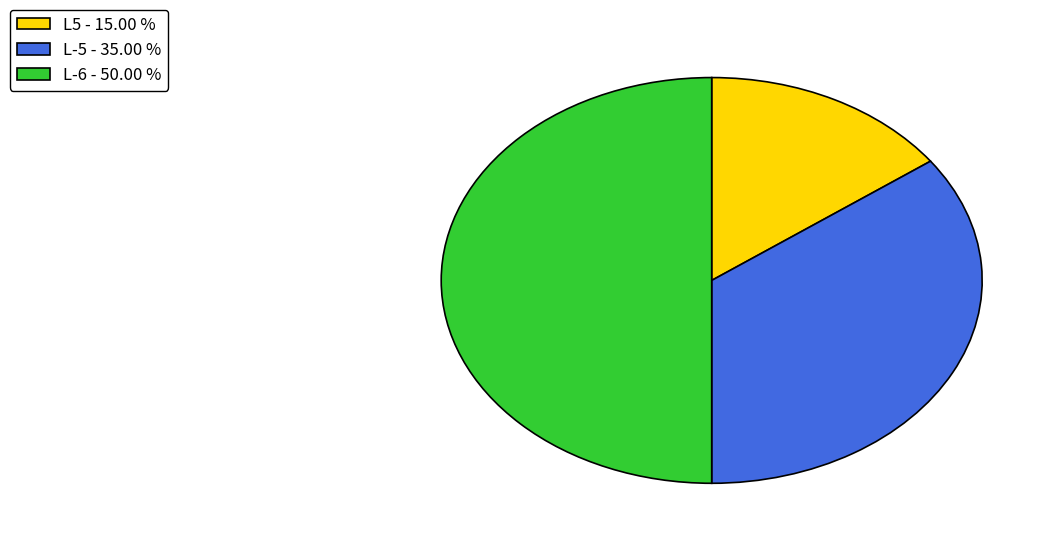

Combined, do L-6 - 50.00 % and L5 - 15.00 % account for over 50%?

Yes